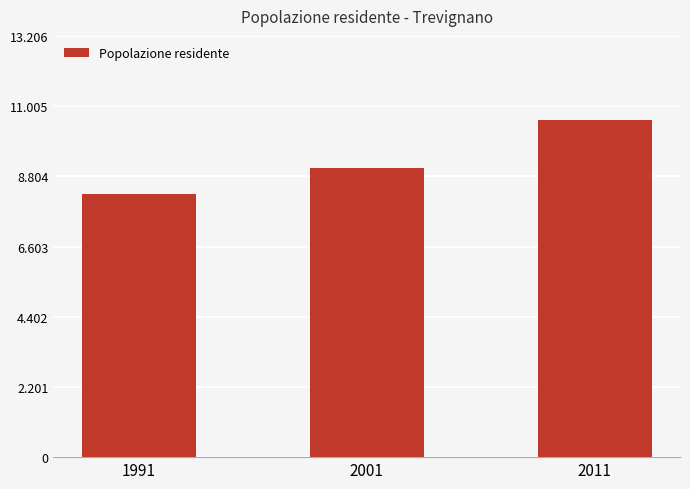

What value does the data have at 1991, to the nearest 50?

8250